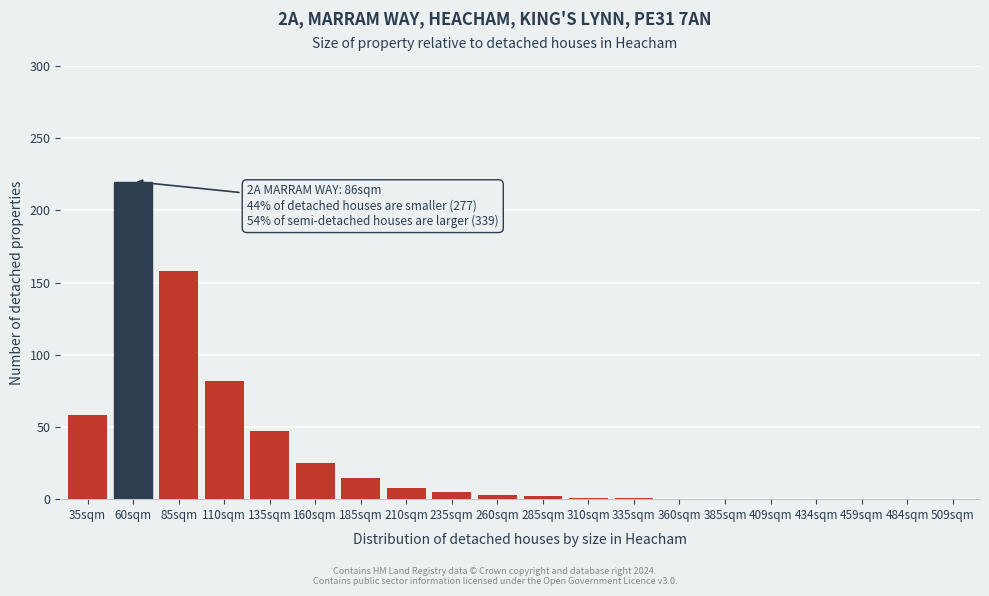

What is the approximate value at 85sqm, to the nearest 50?

150